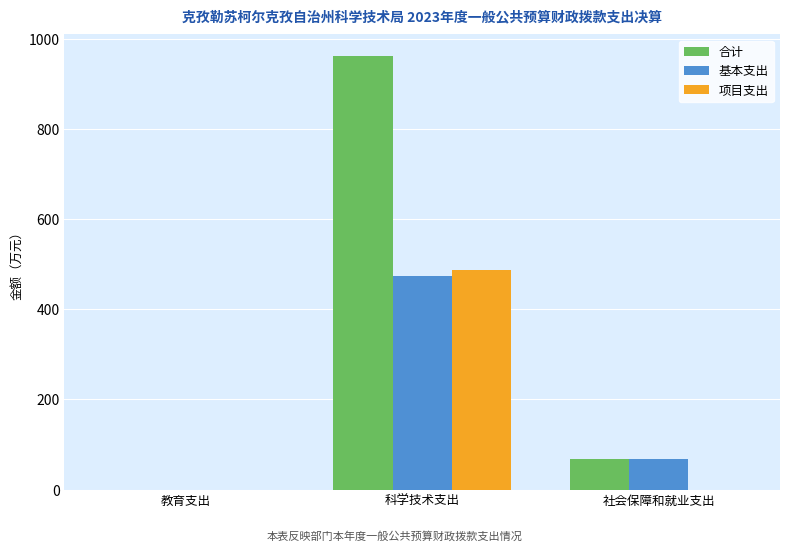

What is the maximum value for 合计?

961.7